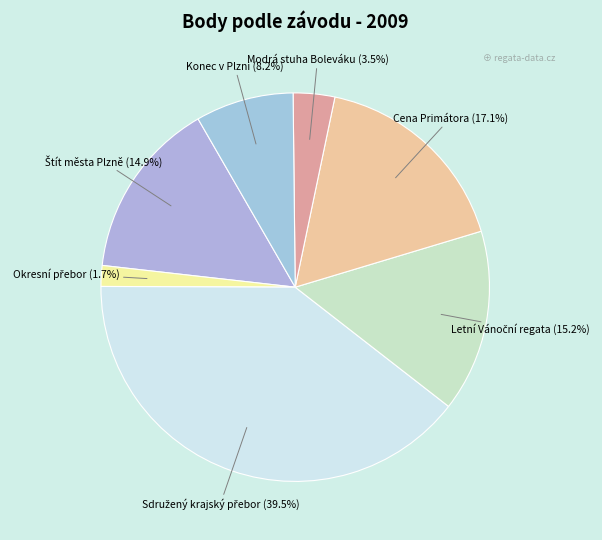

Count the number of slices in the pie.

7